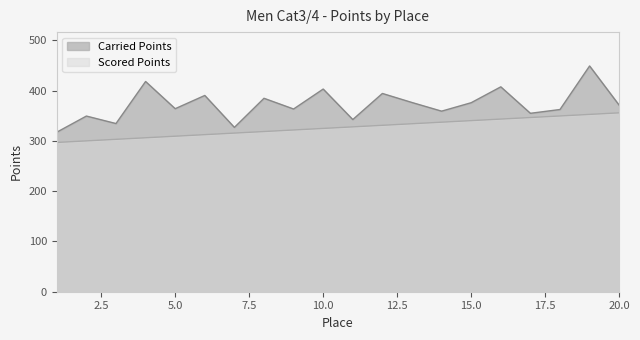

Where is Carried Points nearest to the value 383?

8